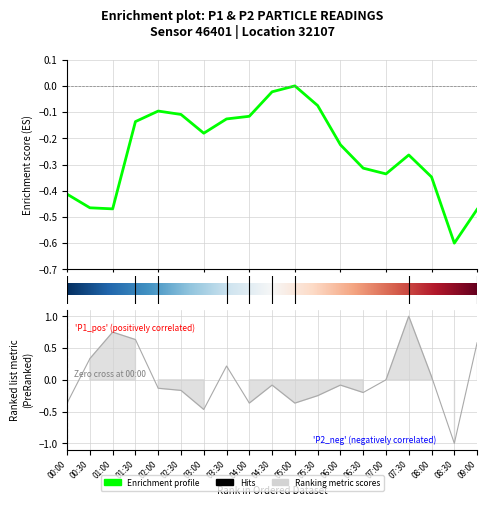

Reading left to right, extract all data points from this chart.

-0.4	0.3	0.8	0.6	-0.1	-0.2	-0.5	0.2	-0.4	-0.1	-0.4	-0.2	-0.1	-0.2	0.0	1.0	0.0	-1.0	0.6